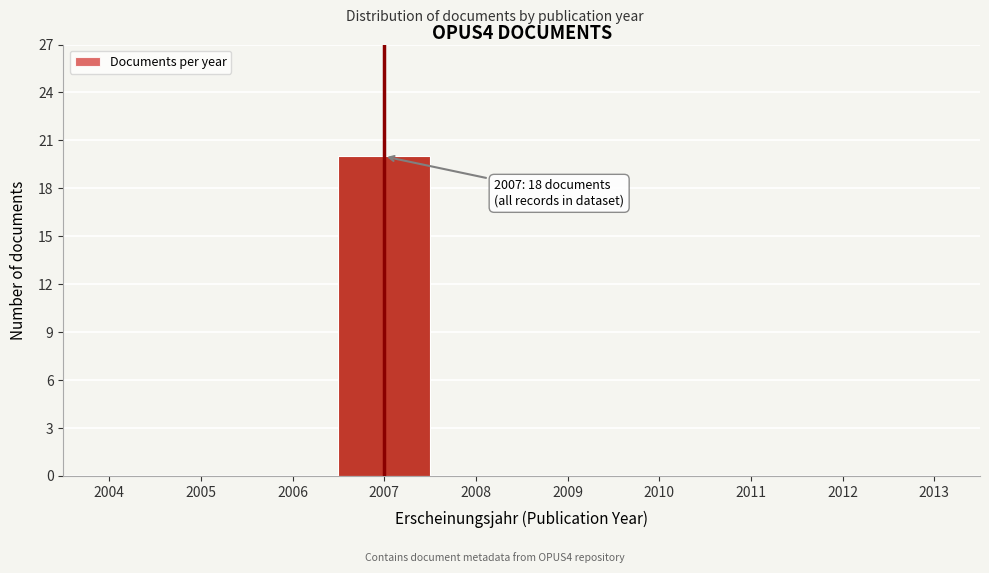

Over which range of the x-axis is the bar tallest?

2006.5 to 2007.5